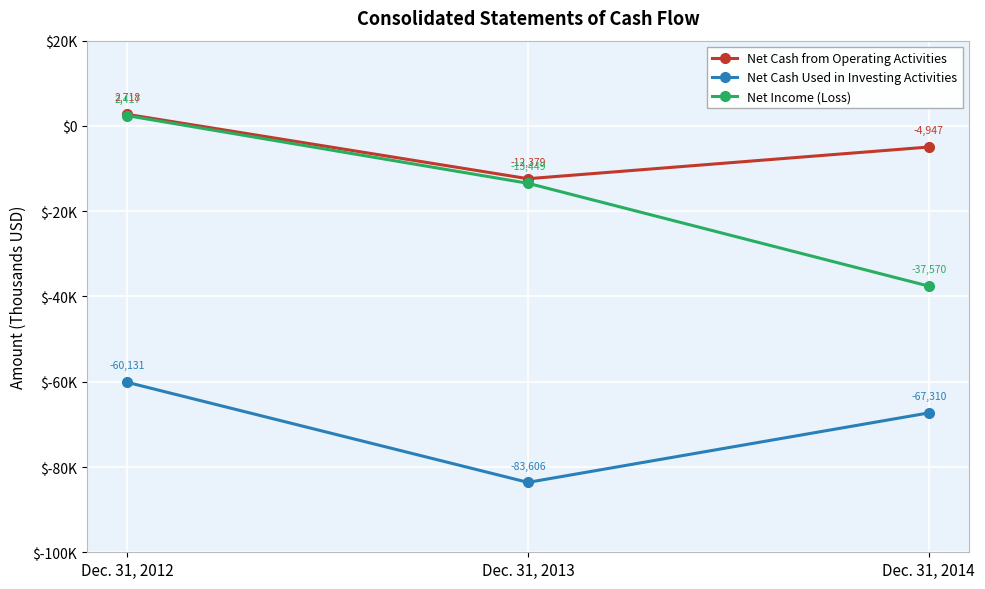

Which category has the lowest value in the Net Cash from Operating Activities series?

Dec. 31, 2013